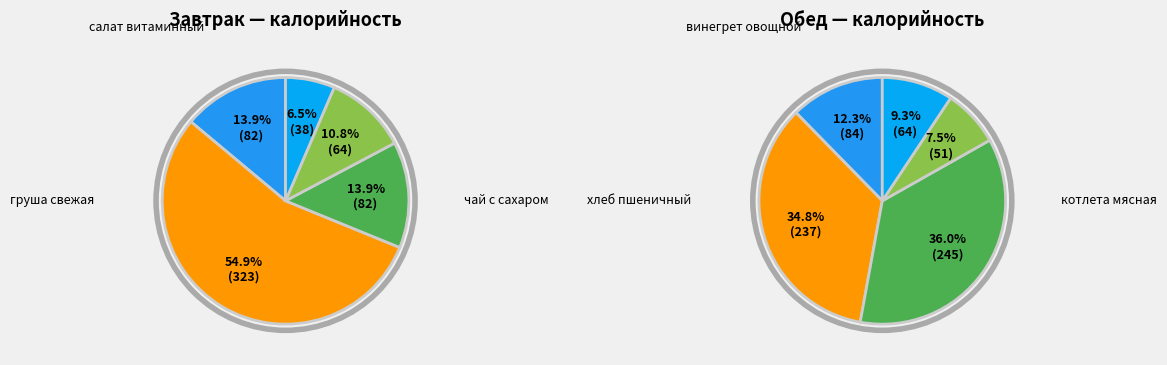

How many segments does this pie chart have?

5